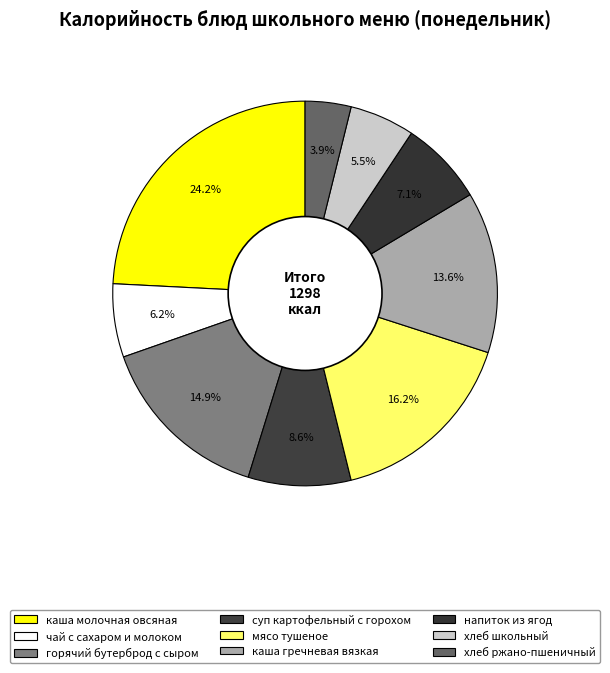

Combined, do чай с сахаром и молоком and суп картофельный с горохом account for over 50%?

No